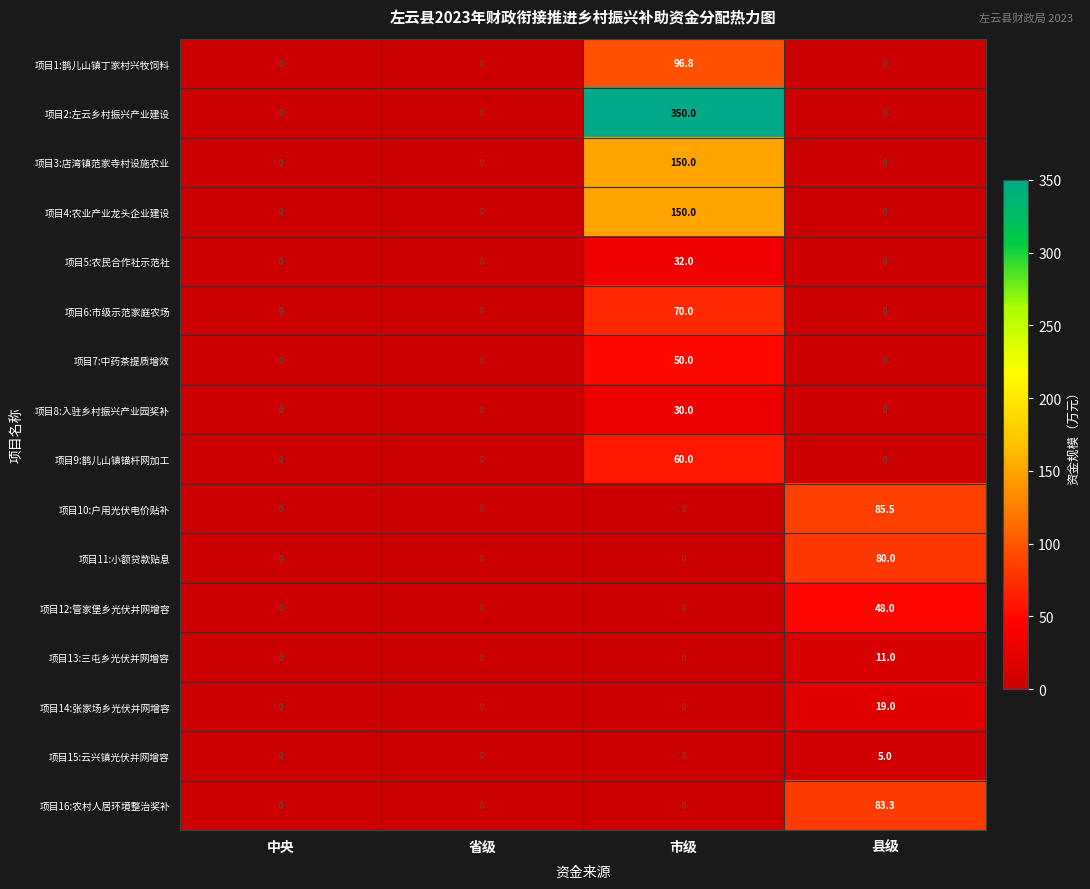

The 项目13:三屯乡光伏并网增容 series shows 3.4 at 市级. True or false?

False